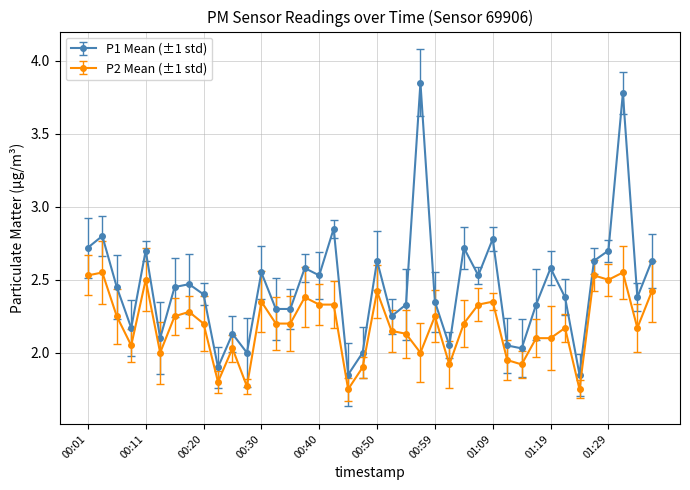

Rank the series by their average value, from highest to lowest.

P1 Mean (±1 std), P2 Mean (±1 std)